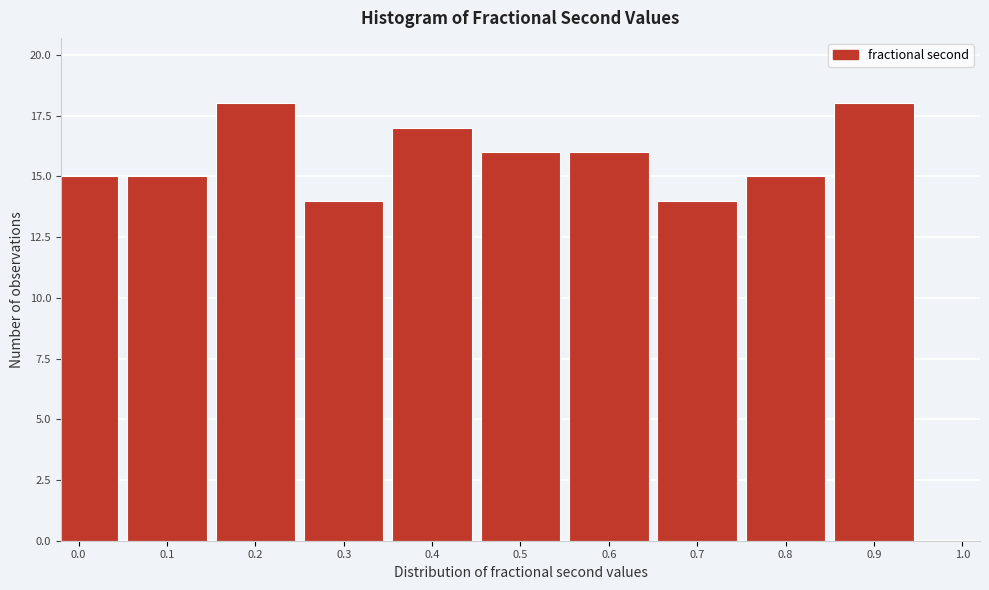

Reading left to right, list all the values displayed in this chart.

0.0=15	0.1=15	0.2=18	0.3=14	0.4=17	0.5=16	0.6=16	0.7=14	0.8=15	0.9=18